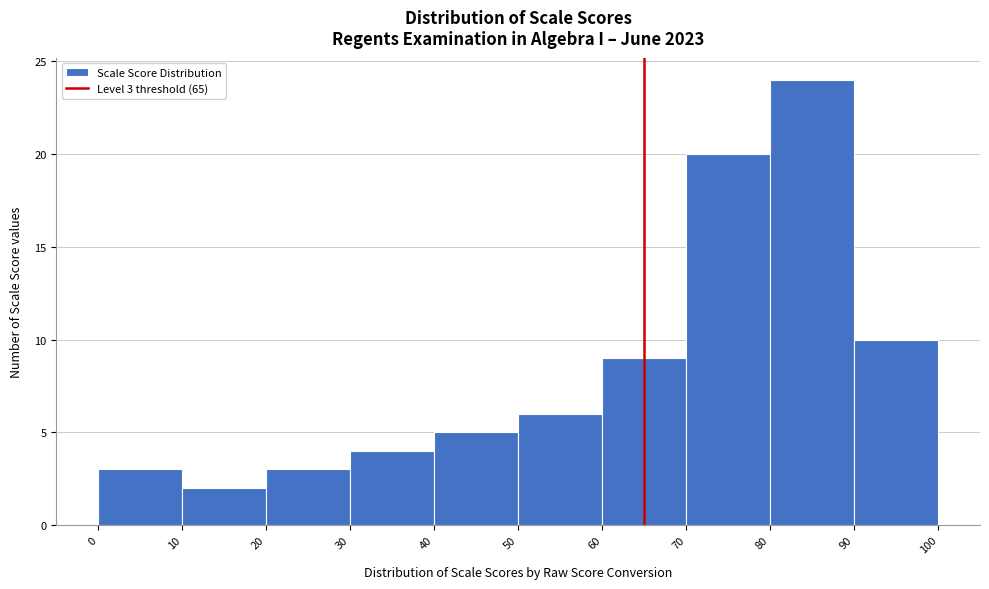

Which range on the x-axis has the tallest bar?

80 to 90